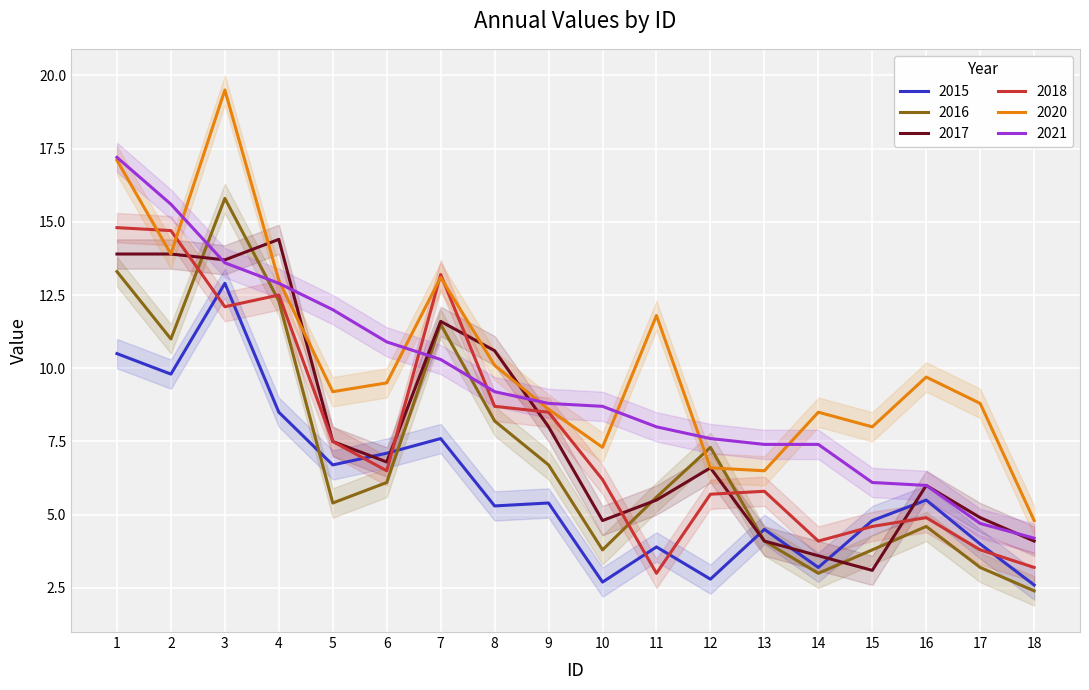

Reading left to right, extract all data points from this chart.

2015: 1=10.5	2=9.8	3=12.9	4=8.5	5=6.7	6=7.1	7=7.6	8=5.3	9=5.4	10=2.7	11=3.9	12=2.8	13=4.5	14=3.2	15=4.8	16=5.5	17=4.0	18=2.6
2016: 1=13.3	2=11.0	3=15.8	4=12.3	5=5.4	6=6.1	7=11.5	8=8.2	9=6.7	10=3.8	11=5.6	12=7.3	13=4.1	14=3.0	15=3.8	16=4.6	17=3.2	18=2.4
2017: 1=13.9	2=13.9	3=13.7	4=14.4	5=7.5	6=6.8	7=11.6	8=10.6	9=8.0	10=4.8	11=5.5	12=6.6	13=4.1	14=3.6	15=3.1	16=6.0	17=4.9	18=4.1
2018: 1=14.8	2=14.7	3=12.1	4=12.5	5=7.5	6=6.5	7=13.2	8=8.7	9=8.5	10=6.2	11=3.0	12=5.7	13=5.8	14=4.1	15=4.6	16=4.9	17=3.8	18=3.2
2020: 1=17.1	2=13.9	3=19.5	4=13.0	5=9.2	6=9.5	7=13.1	8=10.1	9=8.6	10=7.3	11=11.8	12=6.6	13=6.5	14=8.5	15=8.0	16=9.7	17=8.8	18=4.8
2021: 1=17.2	2=15.6	3=13.6	4=12.9	5=12.0	6=10.9	7=10.3	8=9.2	9=8.8	10=8.7	11=8.0	12=7.6	13=7.4	14=7.4	15=6.1	16=6.0	17=4.7	18=4.2